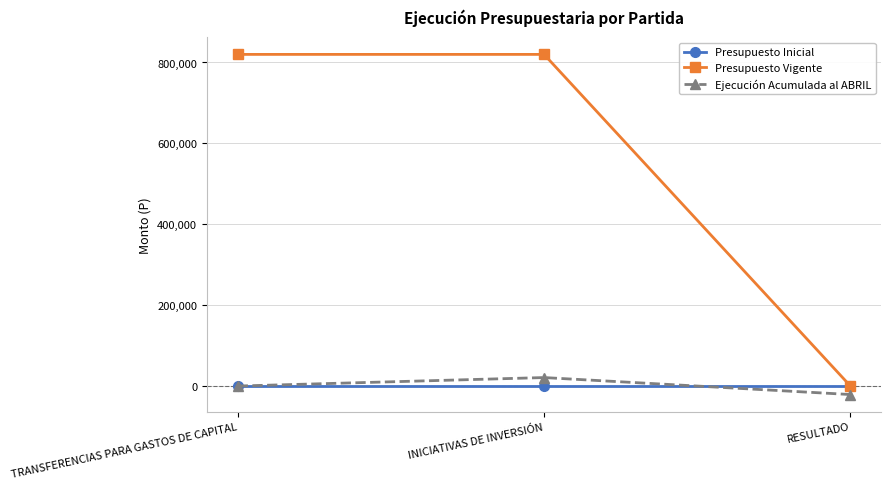

Reading left to right, extract all data points from this chart.

Presupuesto Inicial: TRANSFERENCIAS PARA GASTOS DE CAPITAL=0	INICIATIVAS DE INVERSIÓN=0	RESULTADO=0
Presupuesto Vigente: TRANSFERENCIAS PARA GASTOS DE CAPITAL=820004	INICIATIVAS DE INVERSIÓN=820004	RESULTADO=0
Ejecución Acumulada al ABRIL: TRANSFERENCIAS PARA GASTOS DE CAPITAL=0	INICIATIVAS DE INVERSIÓN=21000	RESULTADO=-21000